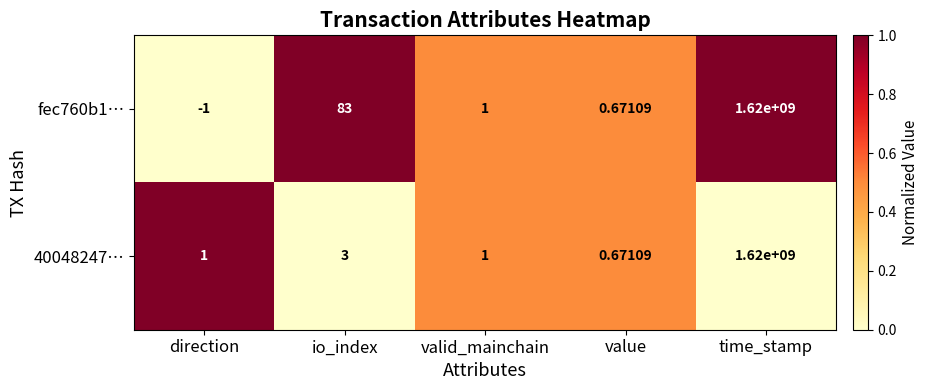

What is the total value across all series at valid_mainchain?

2.0